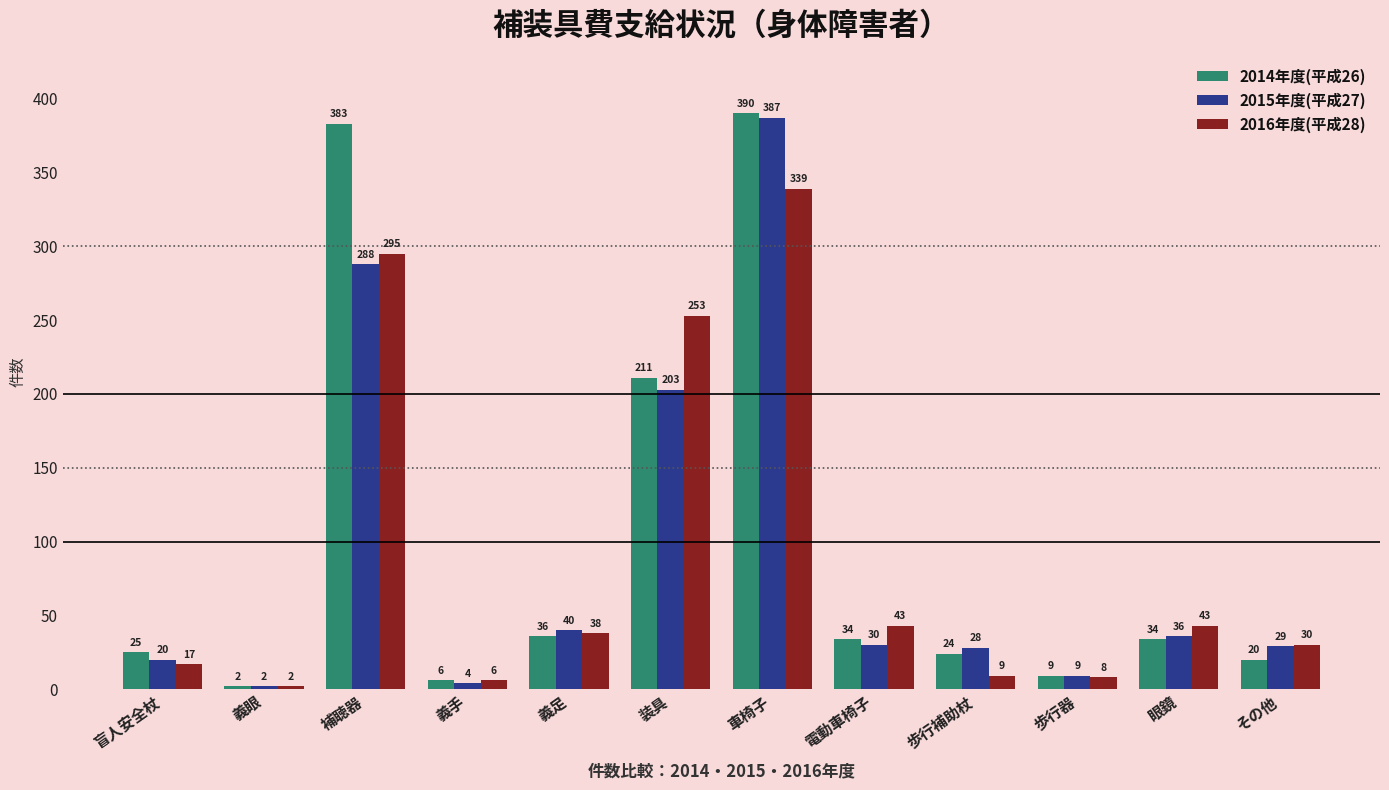

Count the number of categories in the chart.

12